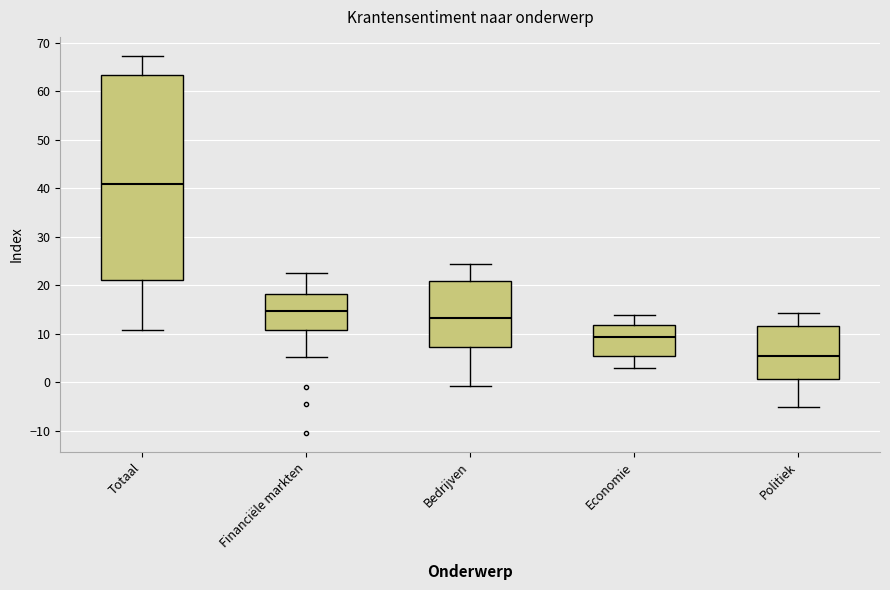

Reading left to right, transcribe this box plot: for each box, give where its median line is, the range the box spans, and where its two whiskers end, as read against the y-axis. The values are not printed on the chart, so give them approximately, as read against the axis.

Totaal: median 41, box 21 to 63, whiskers 11 to 67
Financiële markten: median 15, box 11 to 18, whiskers 5 to 22
Bedrijven: median 13, box 7 to 21, whiskers -1 to 24
Economie: median 9, box 5 to 12, whiskers 3 to 14
Politiek: median 6, box 1 to 12, whiskers -5 to 14